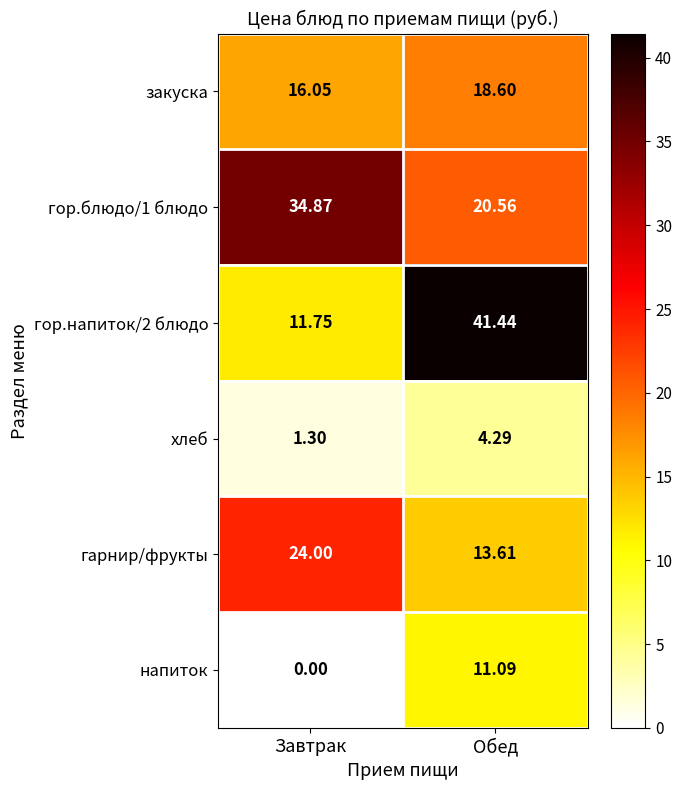

At which category is the sum across all series the highest?

Обед